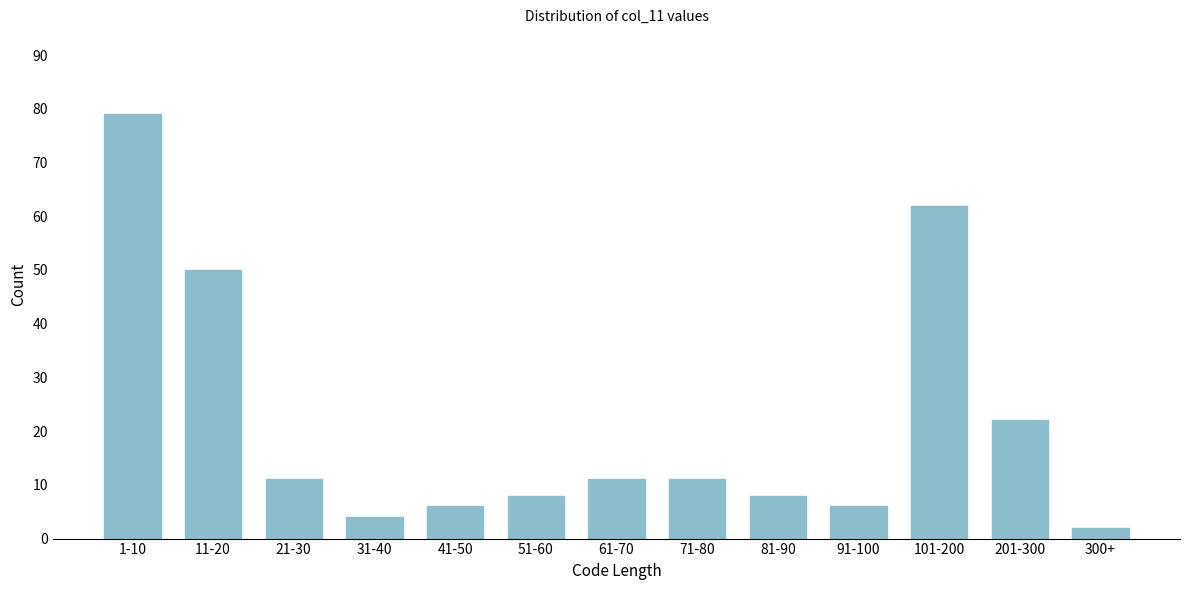

Reading right to left, list all the values displayed in this chart.

300+=2	201-300=22	101-200=62	91-100=6	81-90=8	71-80=11	61-70=11	51-60=8	41-50=6	31-40=4	21-30=11	11-20=50	1-10=79